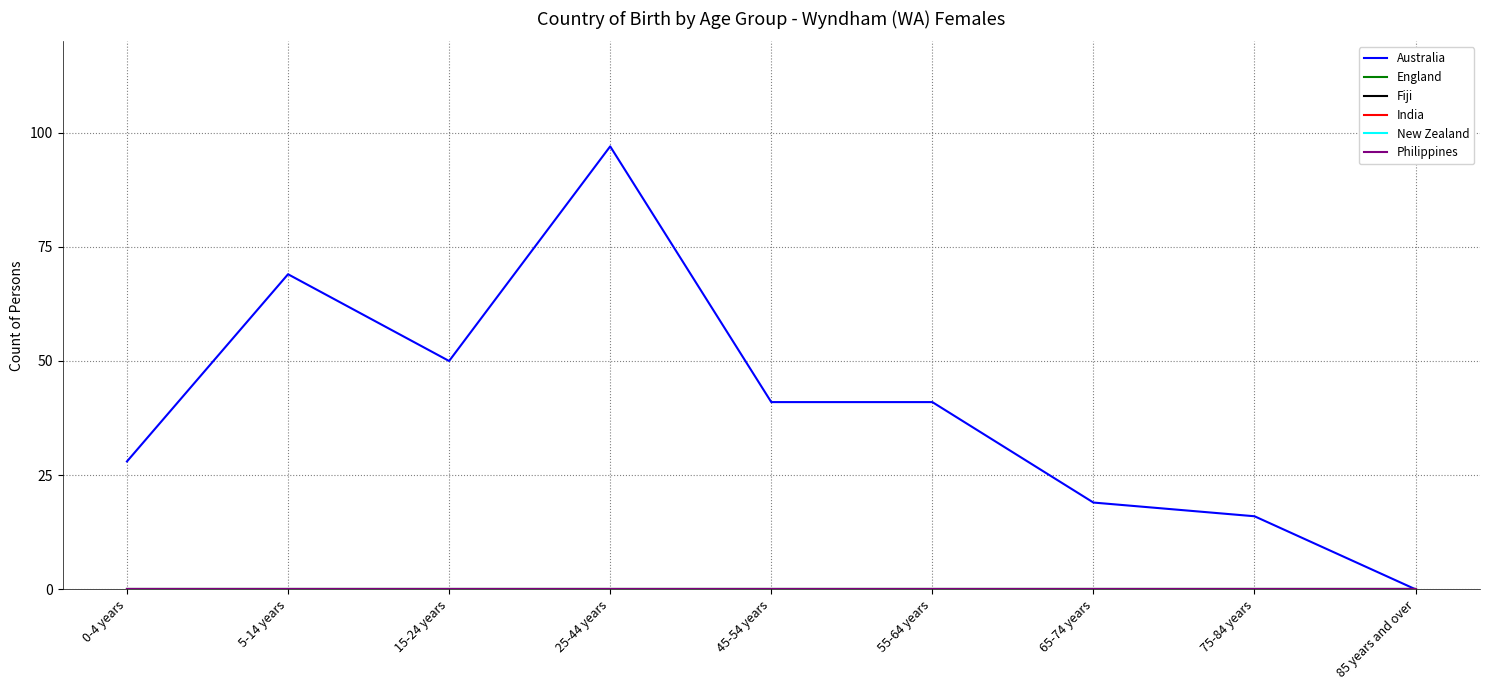

Where is the first local maximum for Australia?

5-14 years